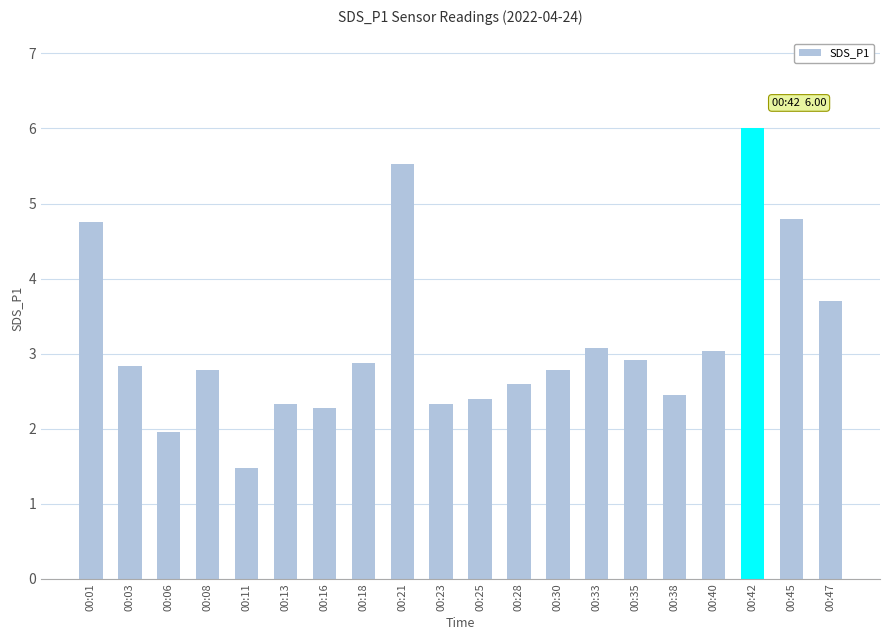

Which category has the highest value across all series?

00:42